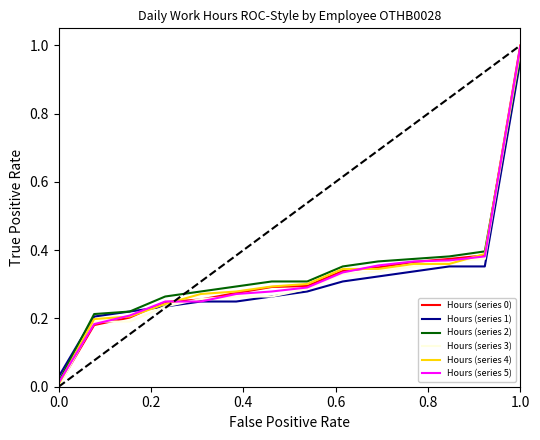

True or false: Hours (series 5) has more than 2 points higher than both neighbors.

False